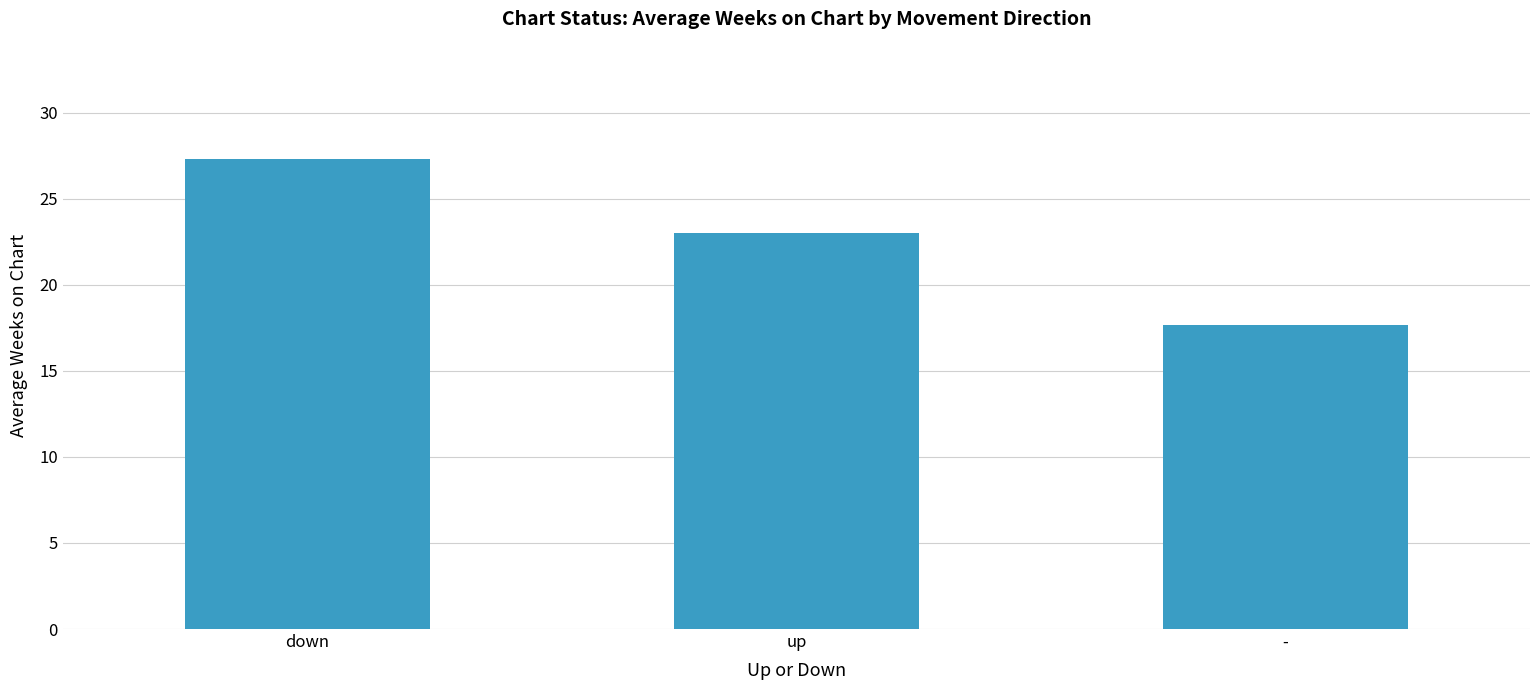

Is it true that the value at up is 15.7?

False